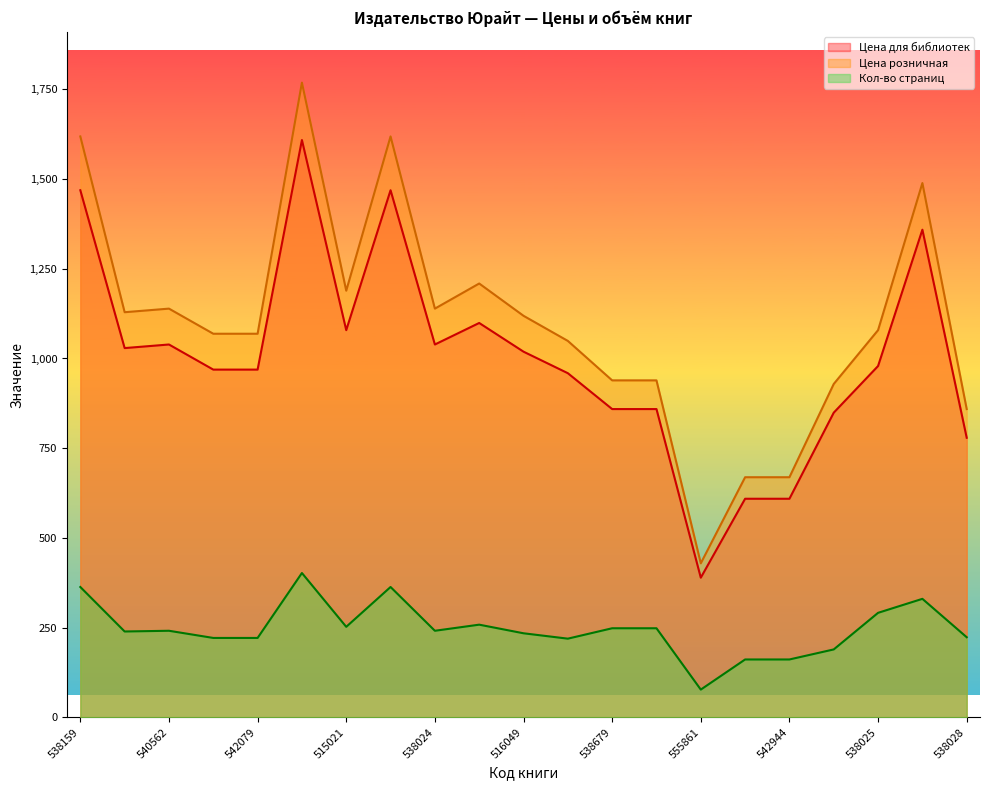

True or false: Цена для библиотек and Цена розничная intersect in this chart.

False